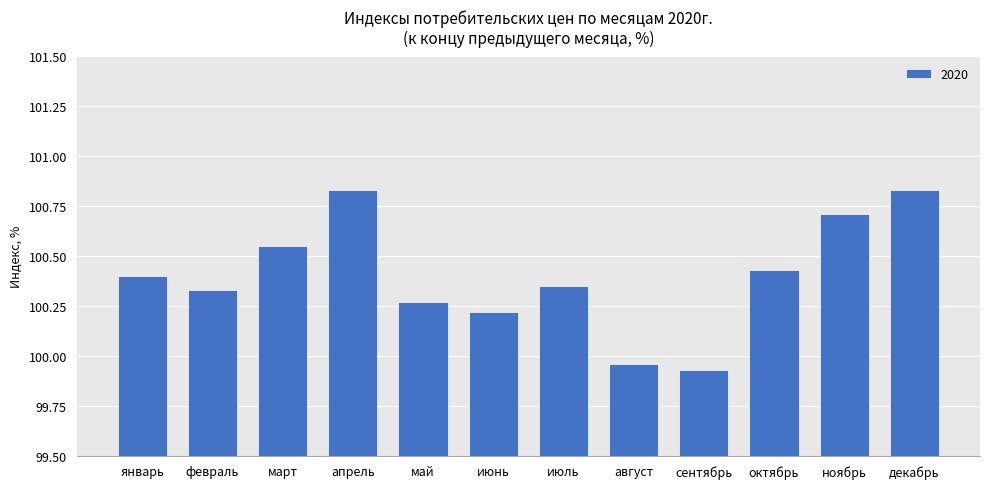

What is the sum of the values at январь and сентябрь?

200.3